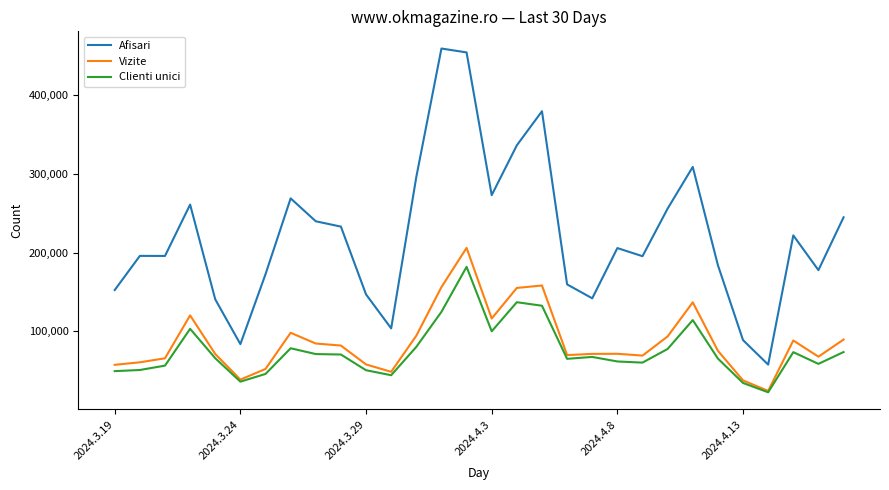

Which series has the widest spread of values?

Afisari